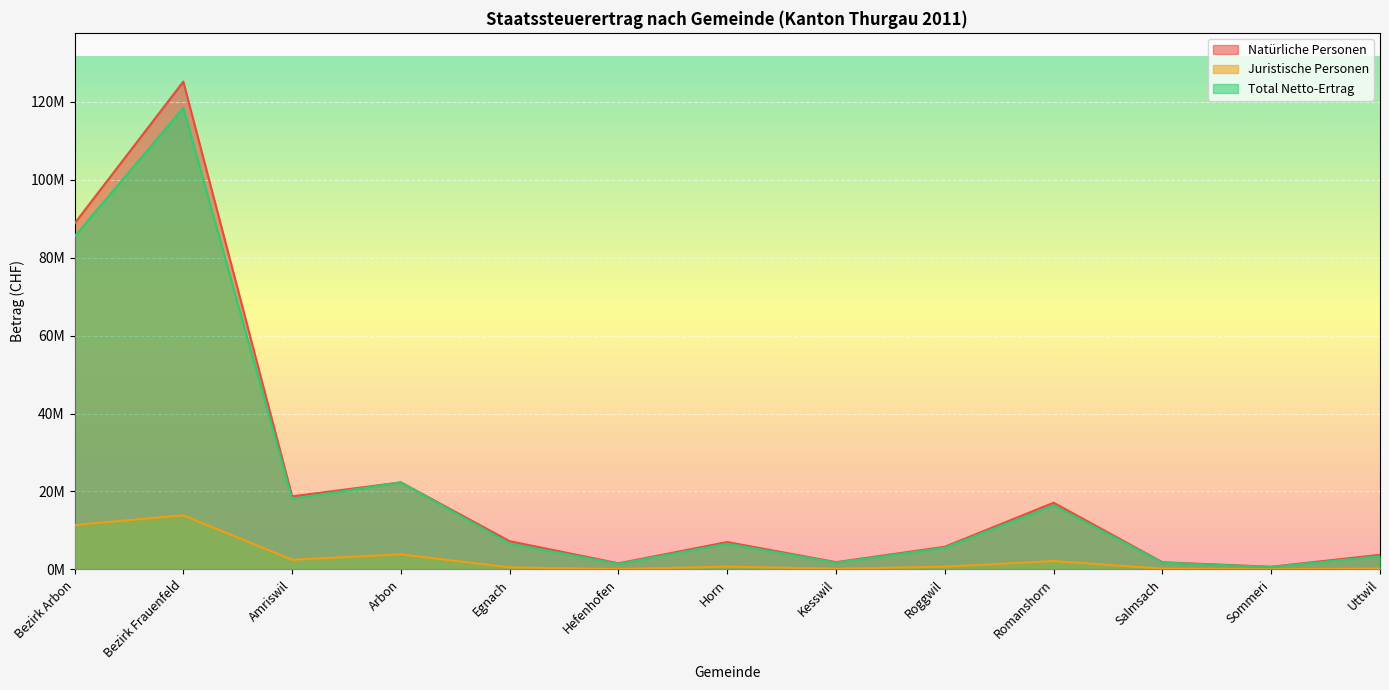

What are all the series names shown in the legend?

Natürliche Personen, Juristische Personen, Total Netto-Ertrag